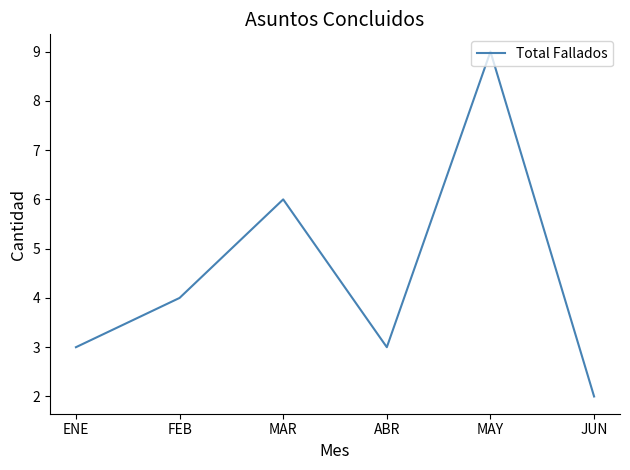

How many lines are shown in the chart?

1